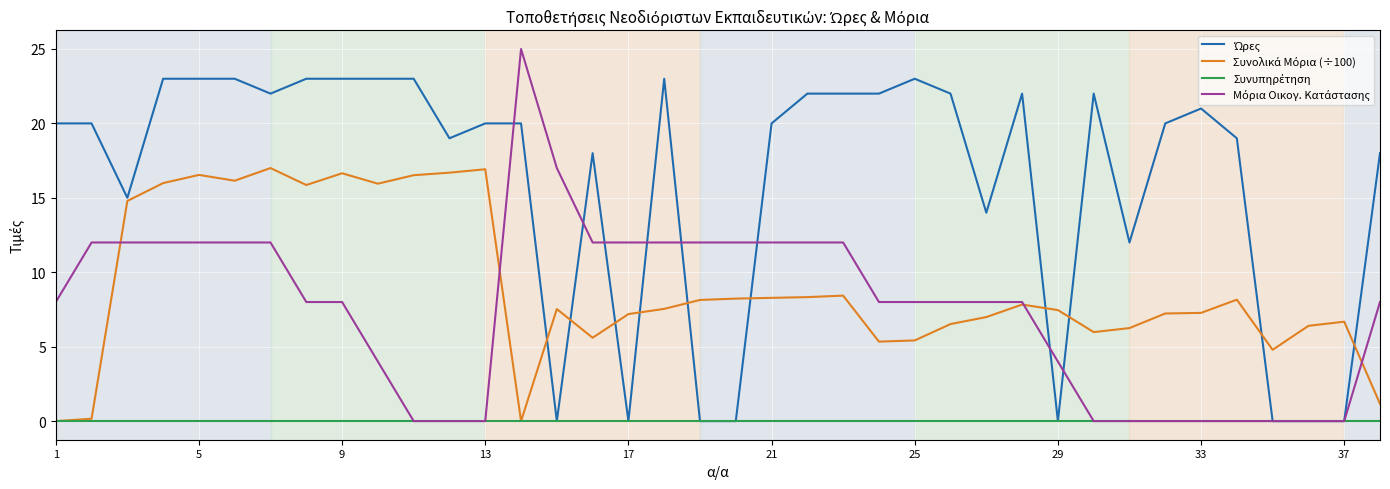

Does the chart have visible grid lines?

Yes